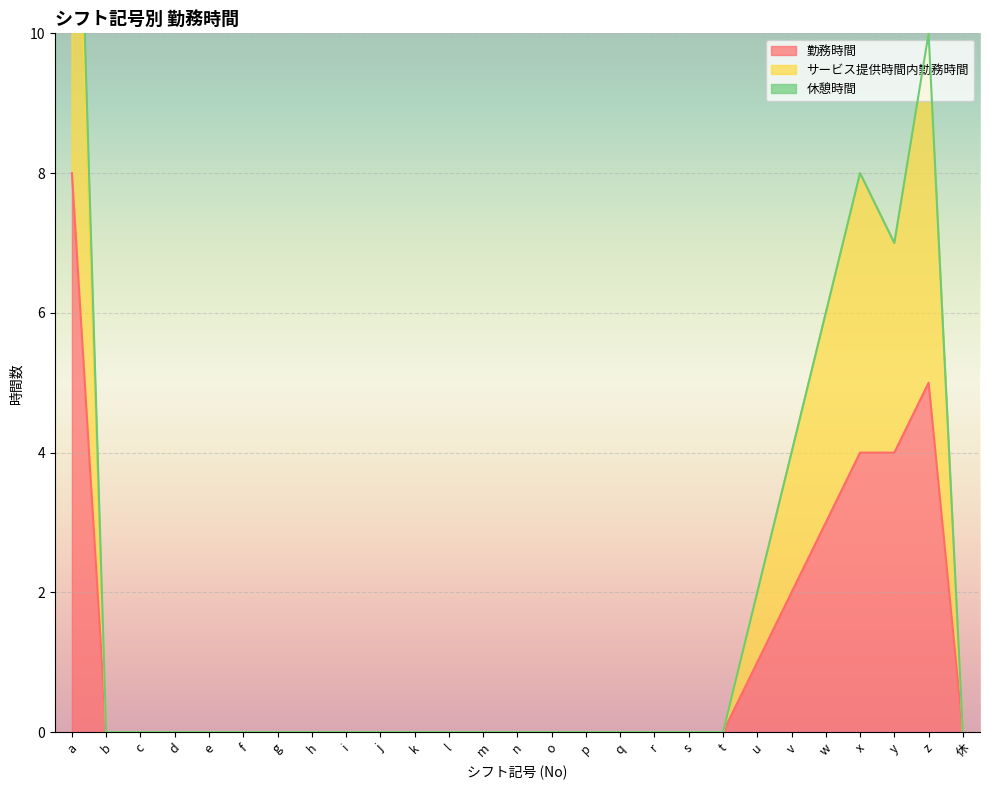

True or false: 勤務時間 has a value of 0 at h.

True